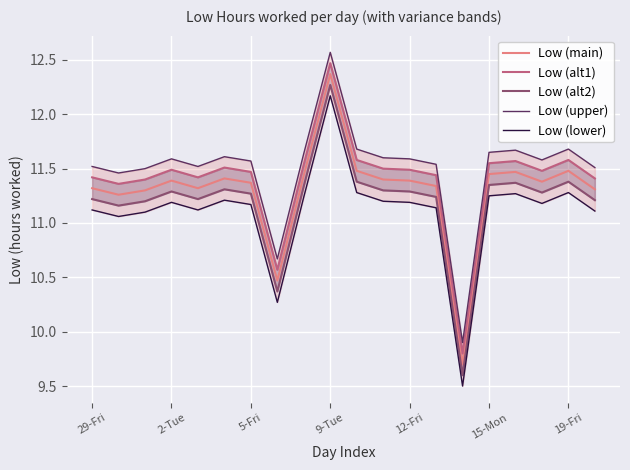

The value of Low (main) at 12-Fri is 2.6. True or false?

False